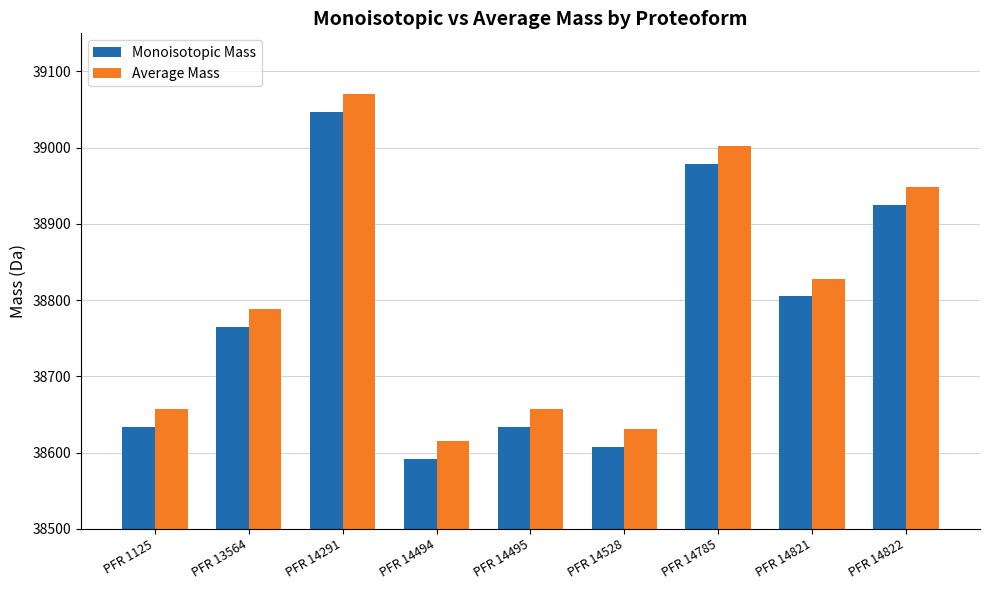

What is the greatest value displayed?

39070.7